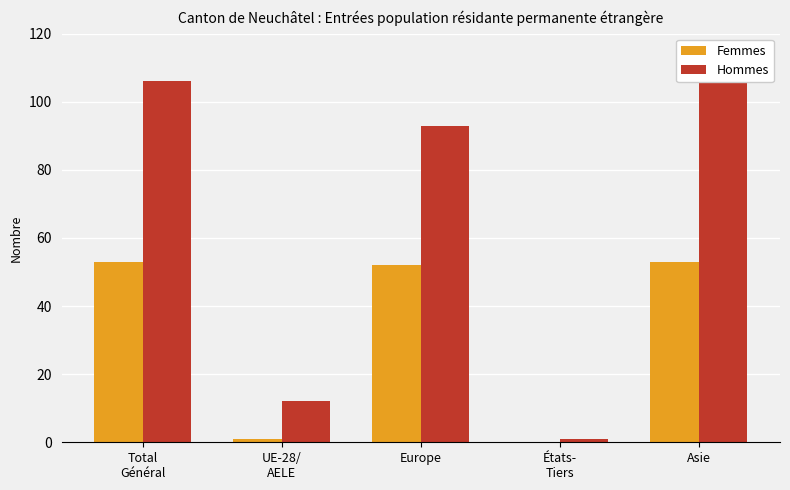

Which series changed the most between Total
Général and États-
Tiers?

Hommes